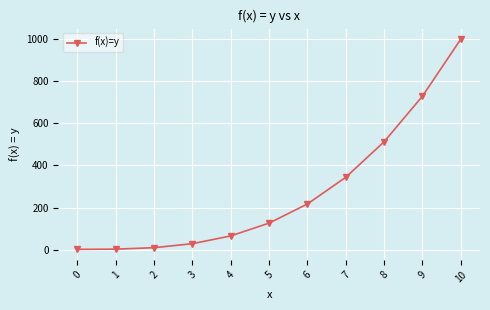

The value at 4 is 65. True or false?

True